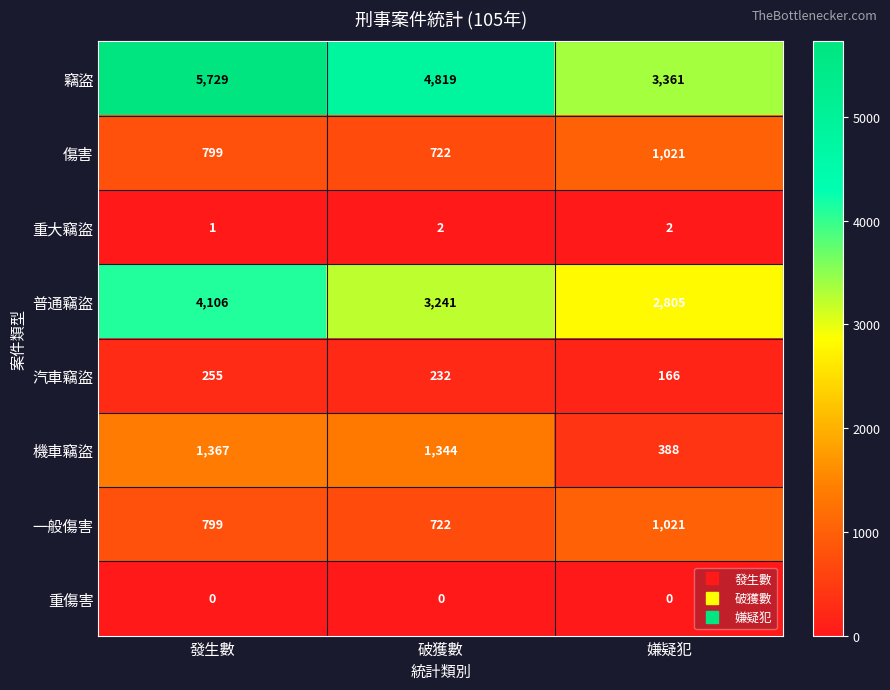

The value of 機車竊盜 at 嫌疑犯 is 388. True or false?

True